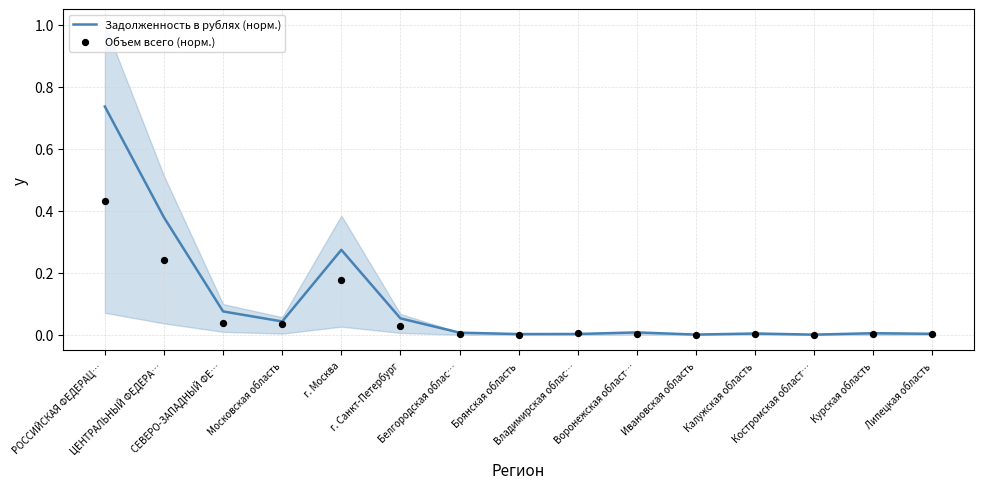

Which series has the largest total across all categories?

Задолженность в рублях (норм.)